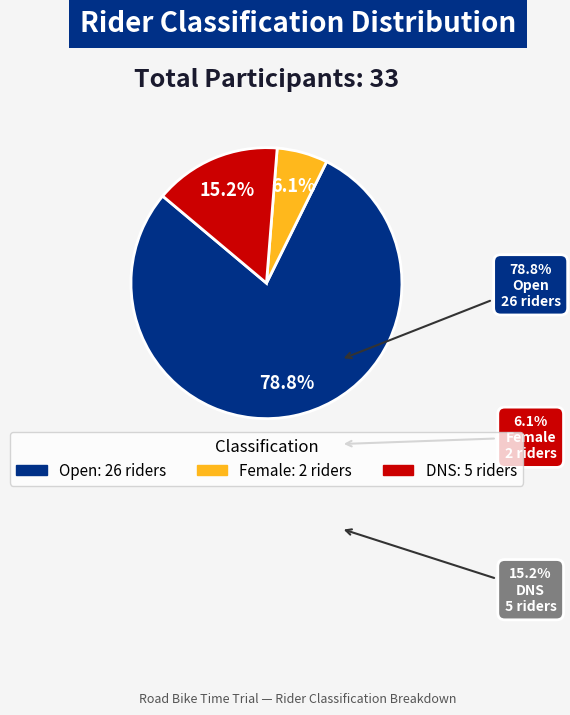

The DNS slice represents 15% of the pie. True or false?

True